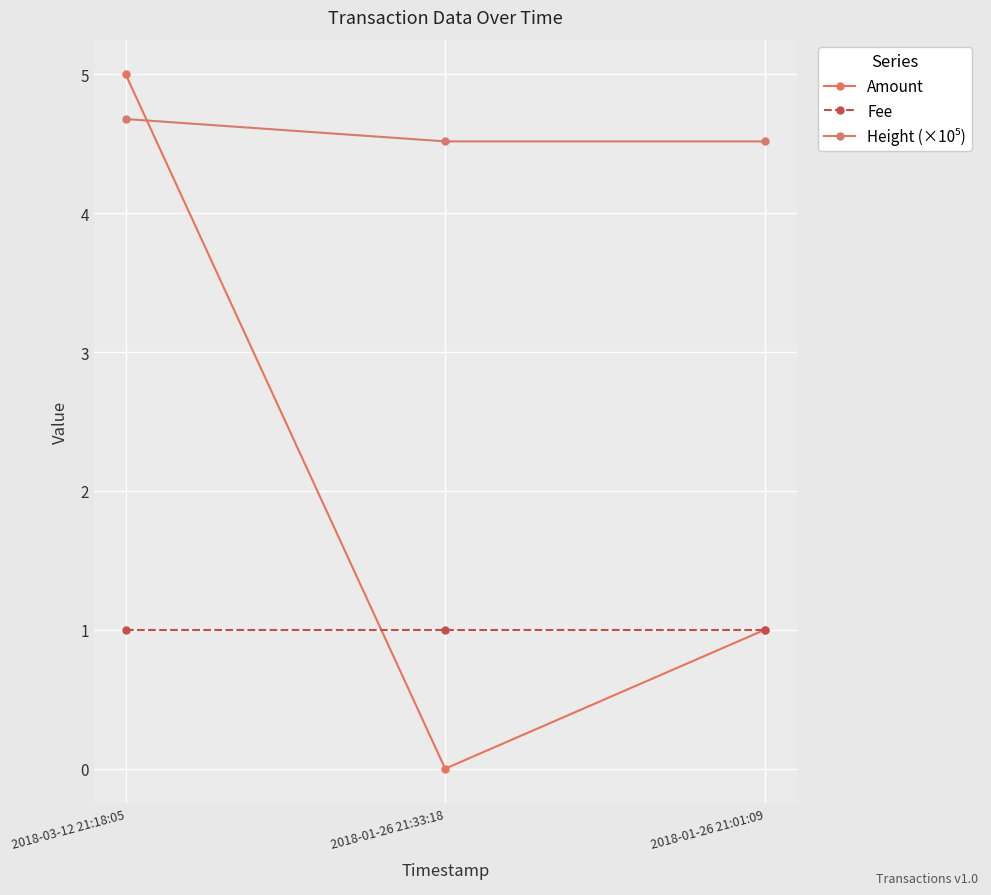

Is it true that Amount equals 1.0 at 2018-01-26 21:01:09?

True